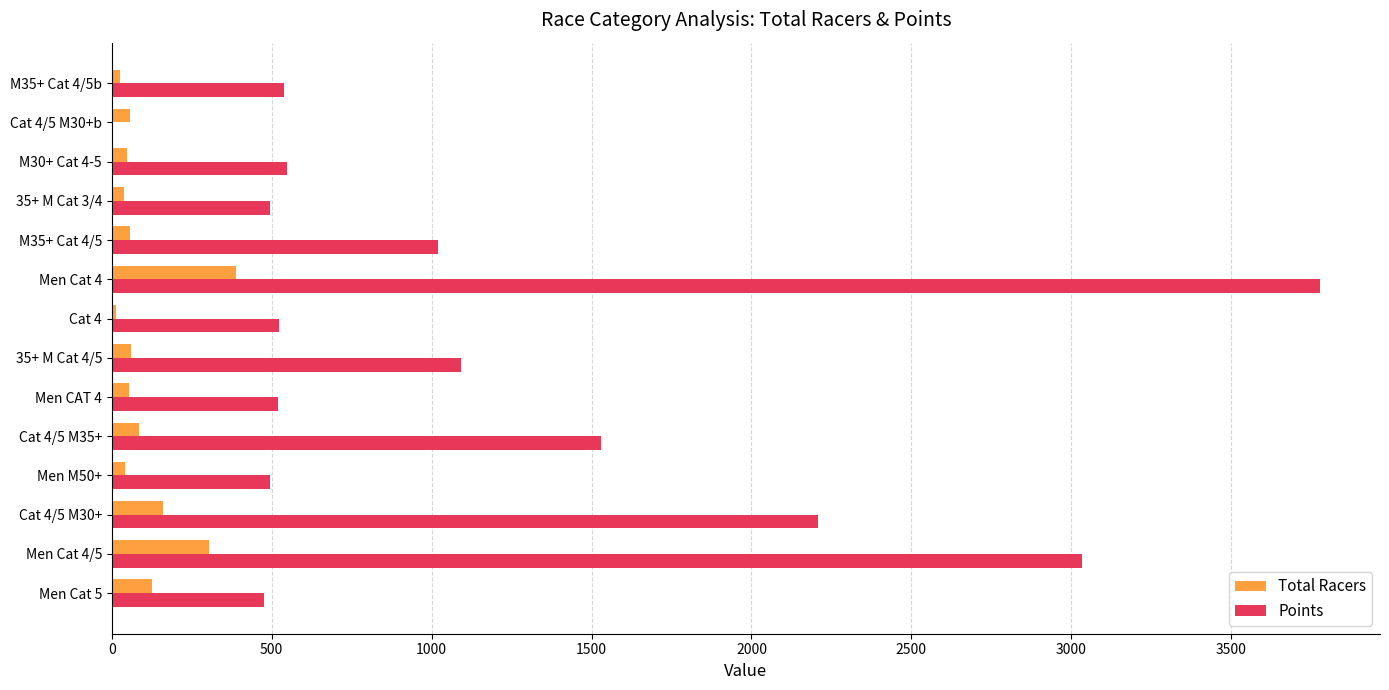

At which label is Points closest to 1888?

Cat 4/5 M30+